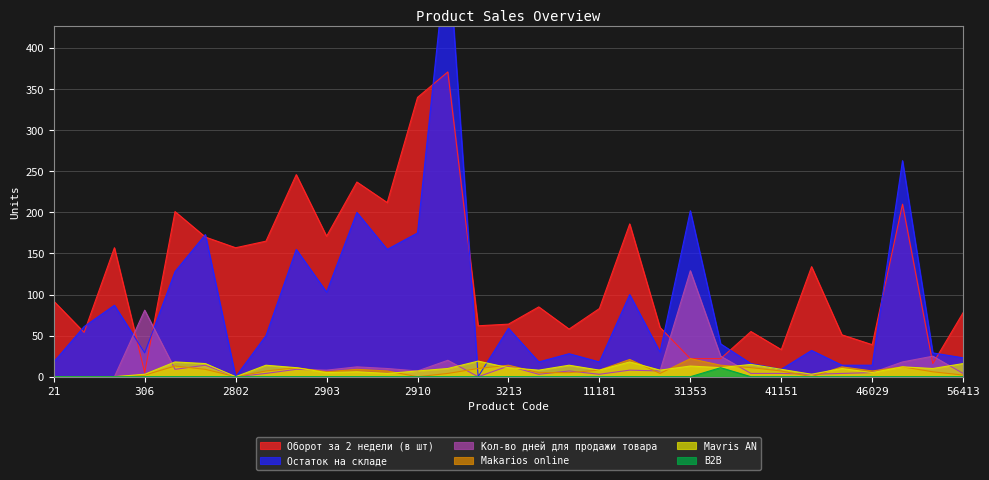

The value of Остаток на складе at 2907 is 107. True or false?

False